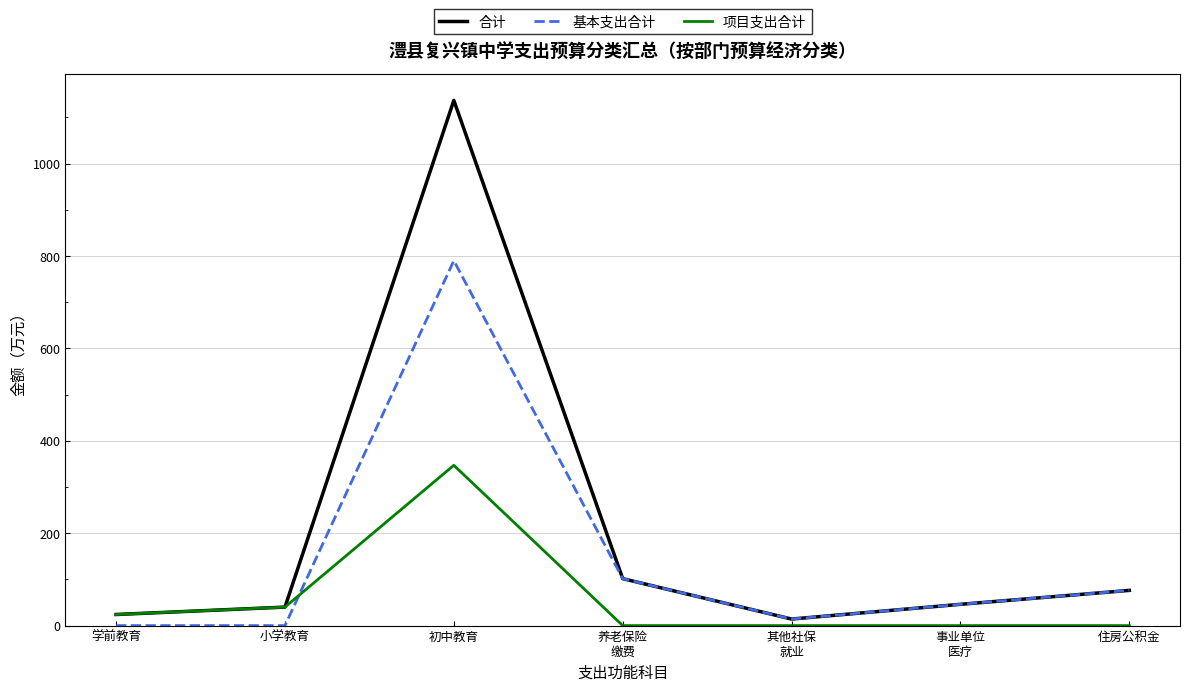

Which series has the largest range (max minus min)?

合计